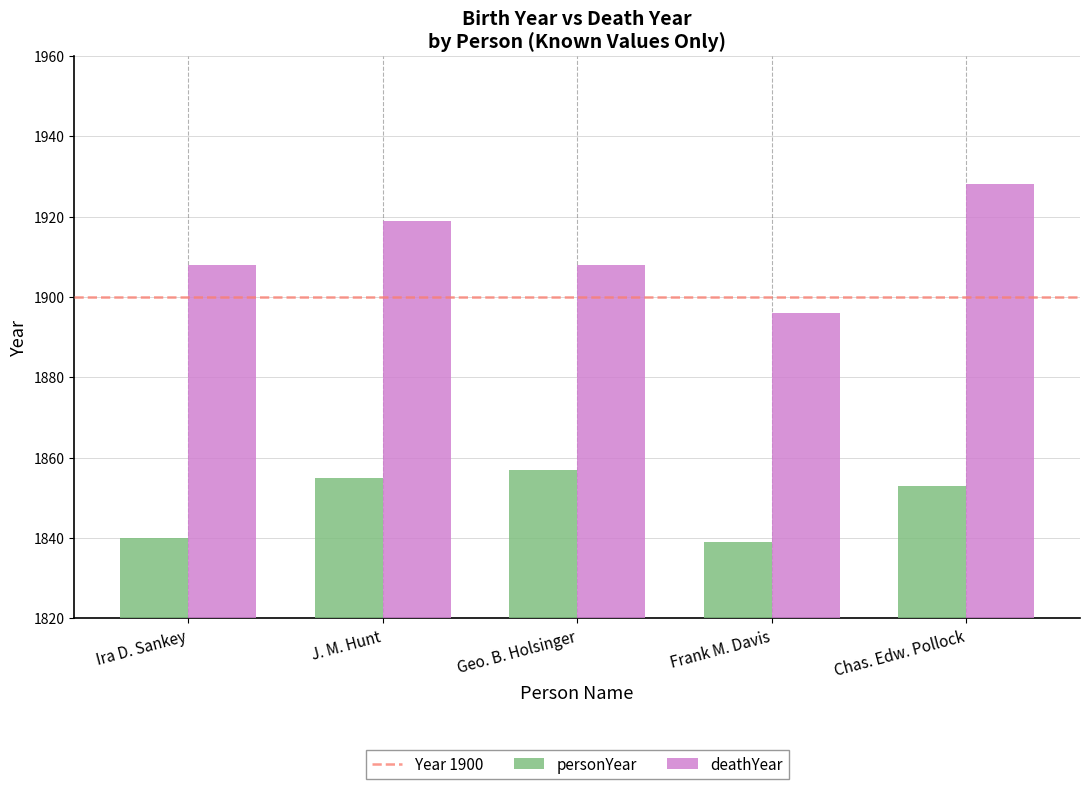

List the series in order of their peak value, highest first.

deathYear, personYear